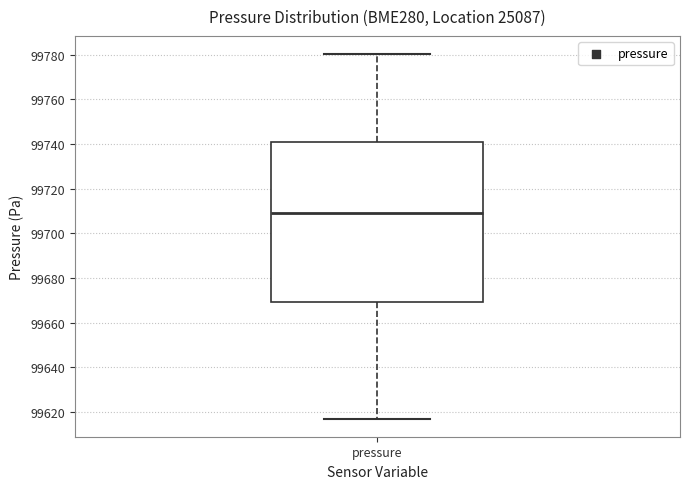

Where is the upper edge of the box for pressure on the y-axis? The values are not printed on the chart, so give them approximately, as read against the axis.

99742